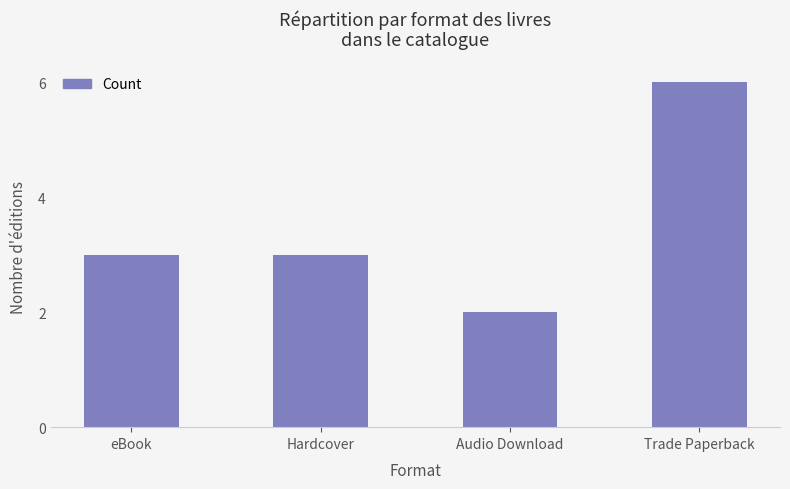

What position from the right is Trade Paperback?

1